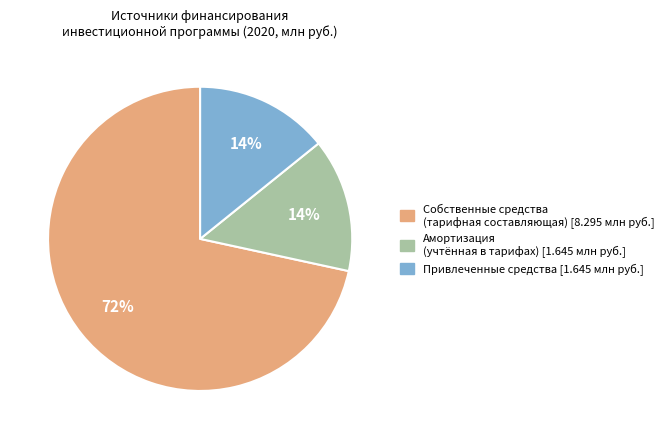

Count the number of slices in the pie.

3